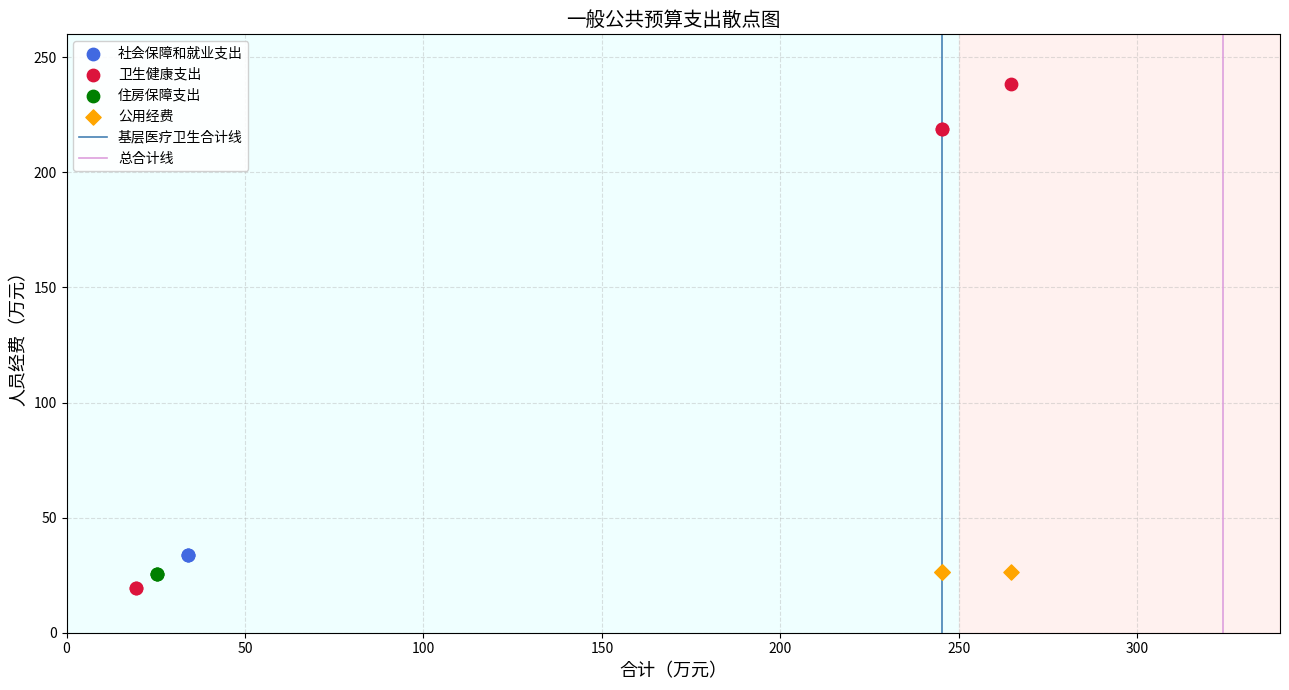

Which series contains the highest Y value?

卫生健康支出